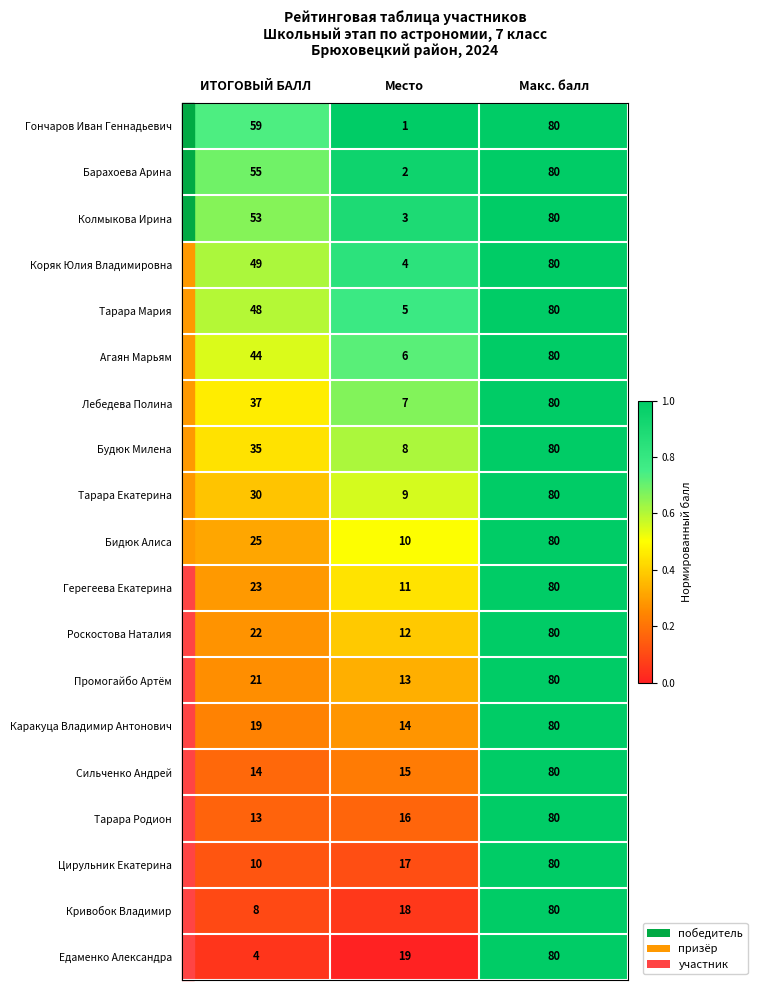

What is the average value of the Промогайбо Артём series?

38